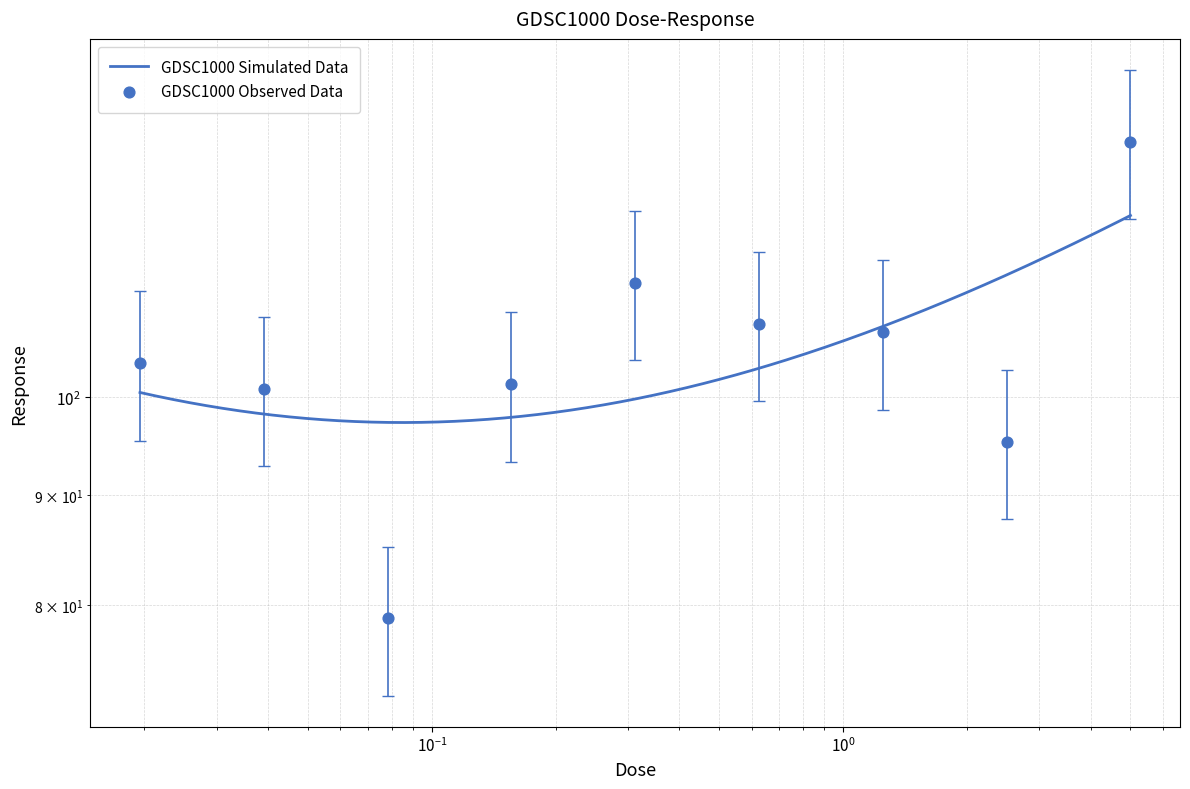

What is the change in value from 0.0390625 to 0.625?

+6.7